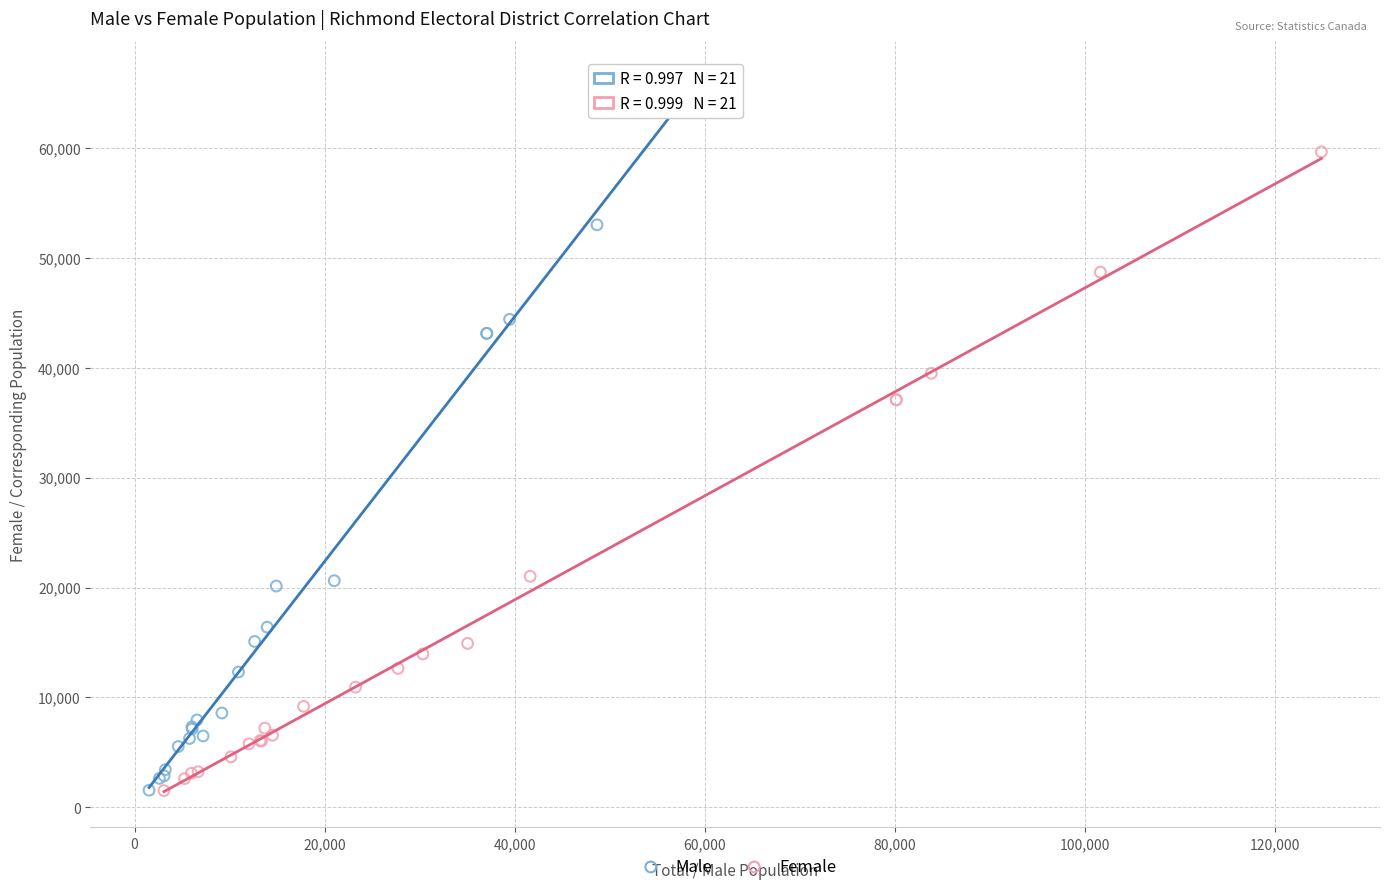

Which series contains the highest Y value?

Male